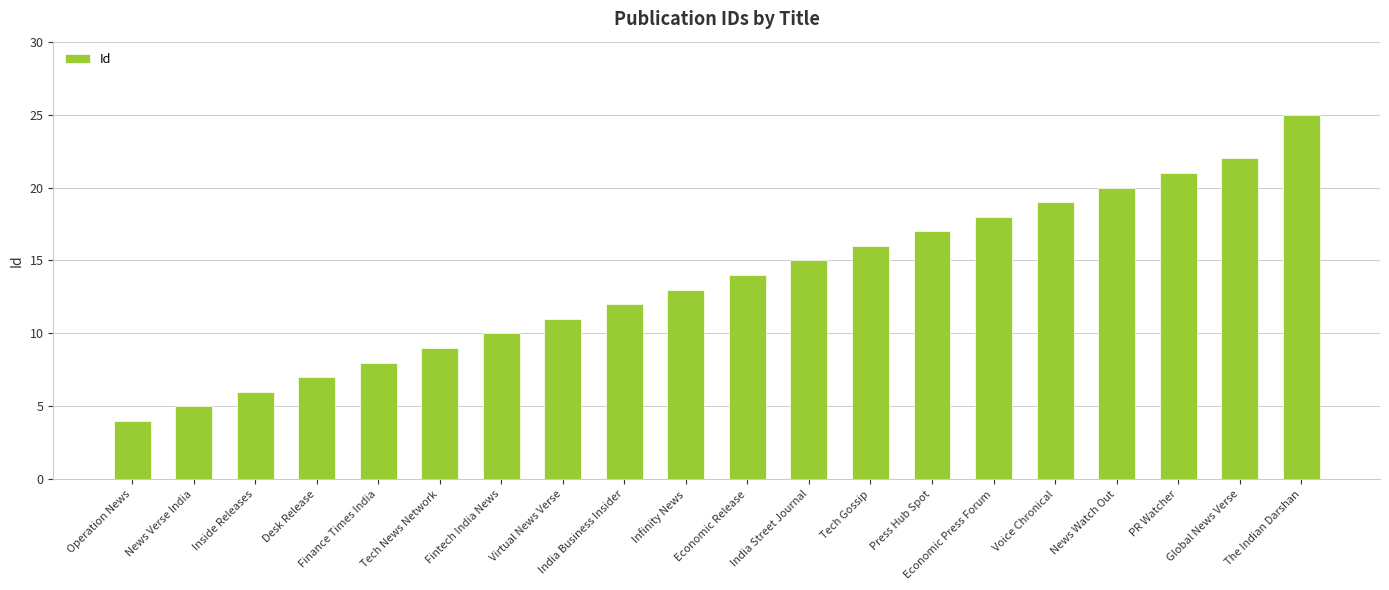

Are the bars horizontal?

No